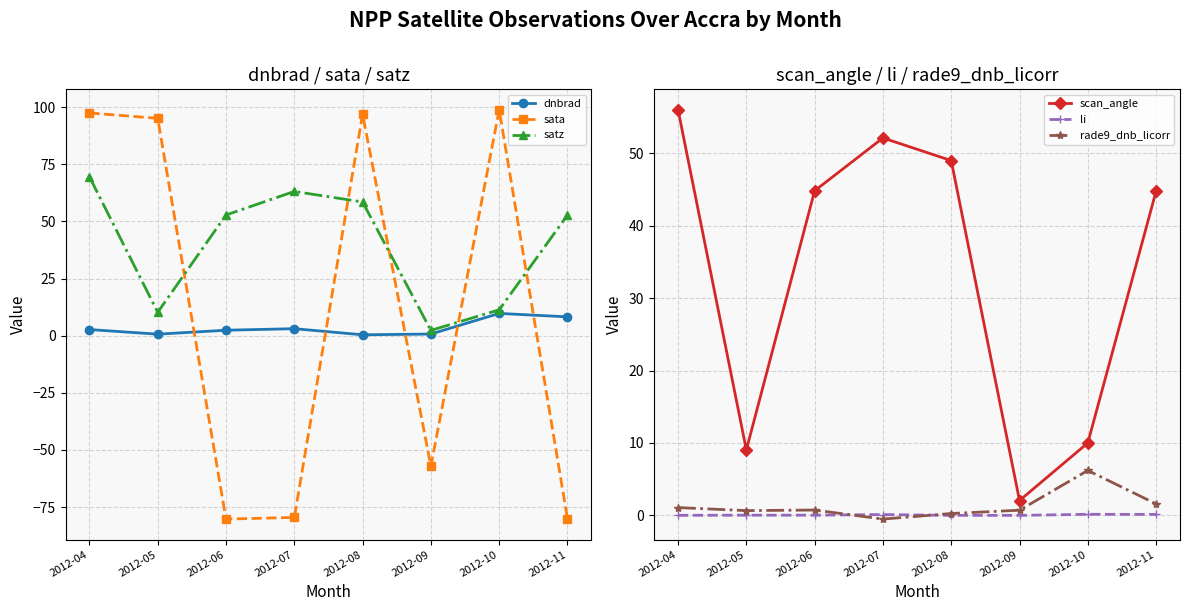

Reading left to right, list all the values displayed in this chart.

dnbrad: 2.7	0.7	2.4	3.1	0.4	0.7	9.7	8.2
sata: 97.5	95.1	-80.3	-79.5	97.0	-57.1	98.8	-80.1
satz: 69.5	10.2	52.8	63.1	58.5	2.3	11.3	52.7
scan_angle: 56.0	9.0	44.8	52.1	49.0	2.0	10.0	44.8
li: 0.0	0.0	0.0	0.1	0.0	0.0	0.1	0.1
rade9_dnb_licorr: 1.1	0.7	0.7	-0.5	0.3	0.7	6.2	1.6